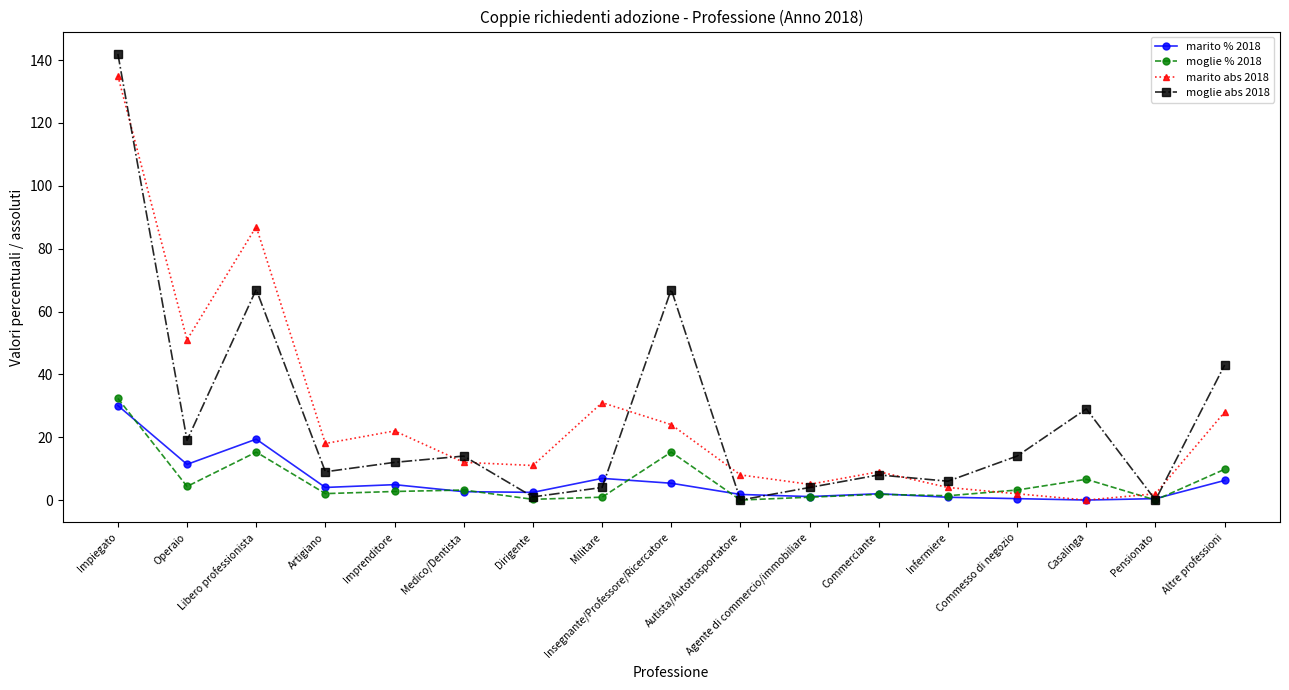

What is the difference between the marito abs 2018 values at Commerciante and Militare?

22.0